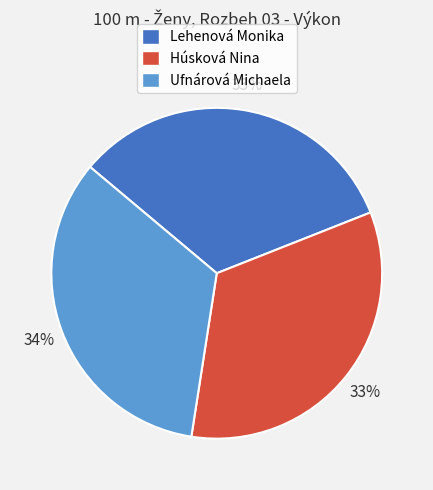

Does Ufnárová Michaela account for over 50% of the chart?

No